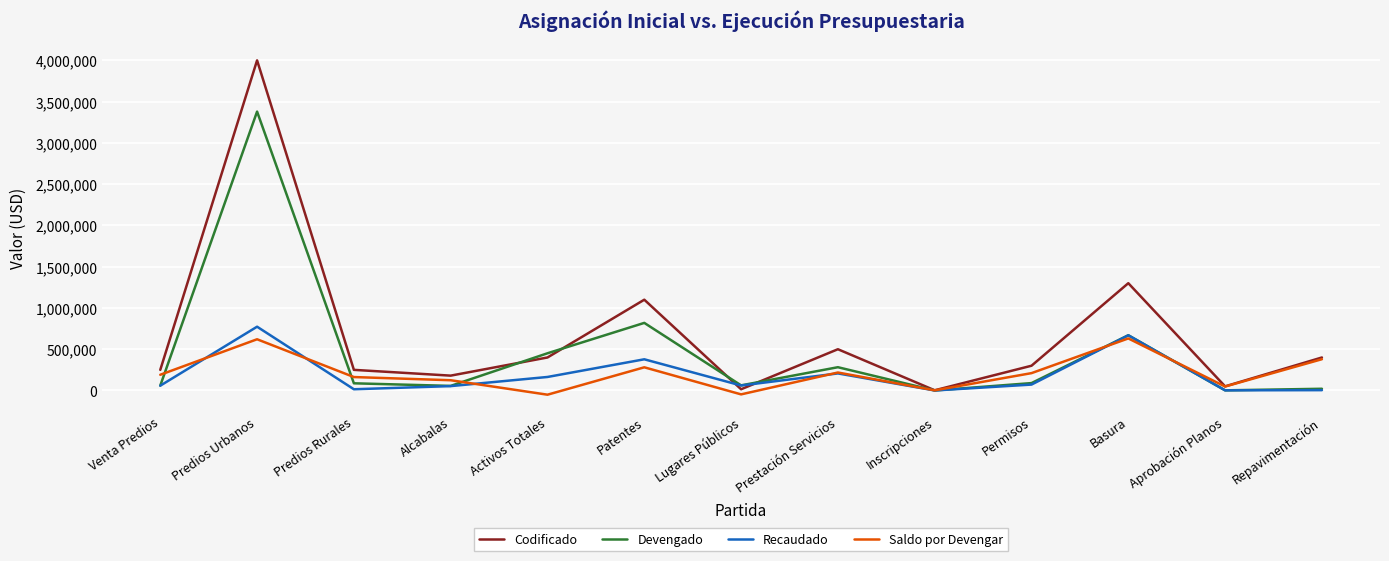

At which category does Saldo por Devengar reach its first local peak?

Predios Urbanos